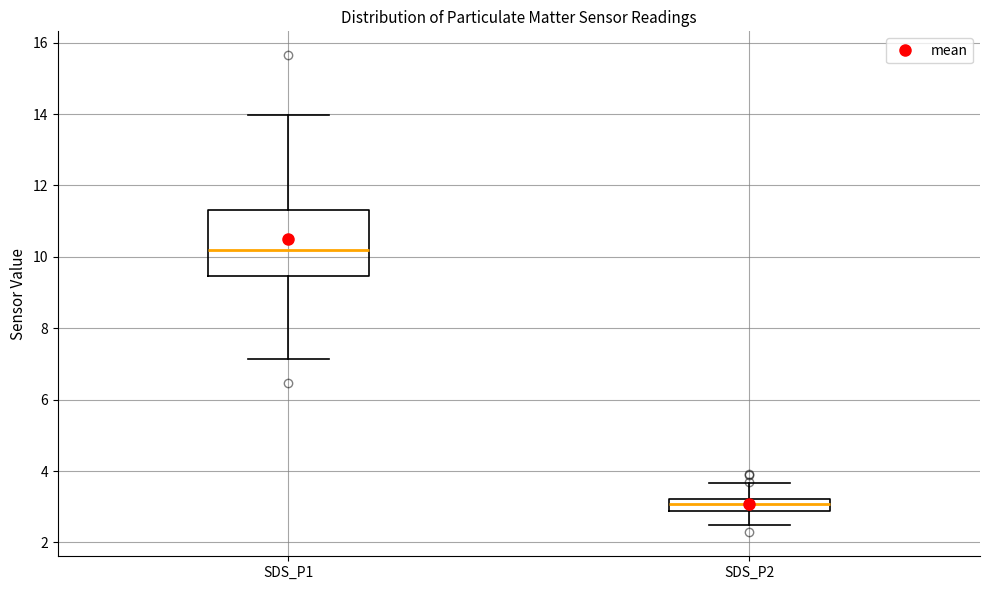

Where is the upper edge of the box for SDS_P2 on the y-axis? The values are not printed on the chart, so give them approximately, as read against the axis.

3.2